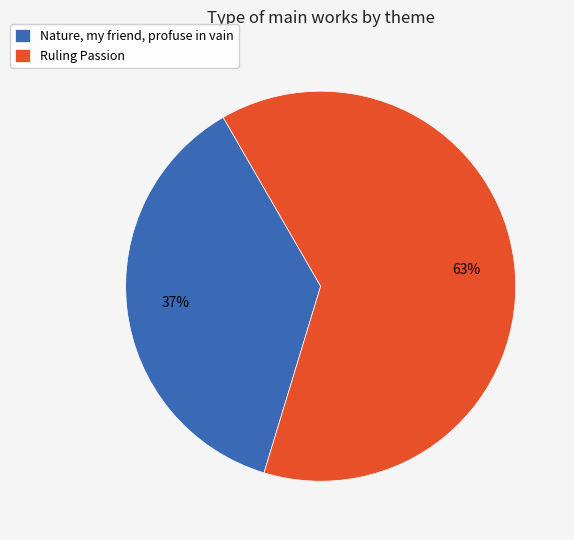

What is the ratio of the value at Nature, my friend, profuse in vain to the value at Ruling Passion?

0.6